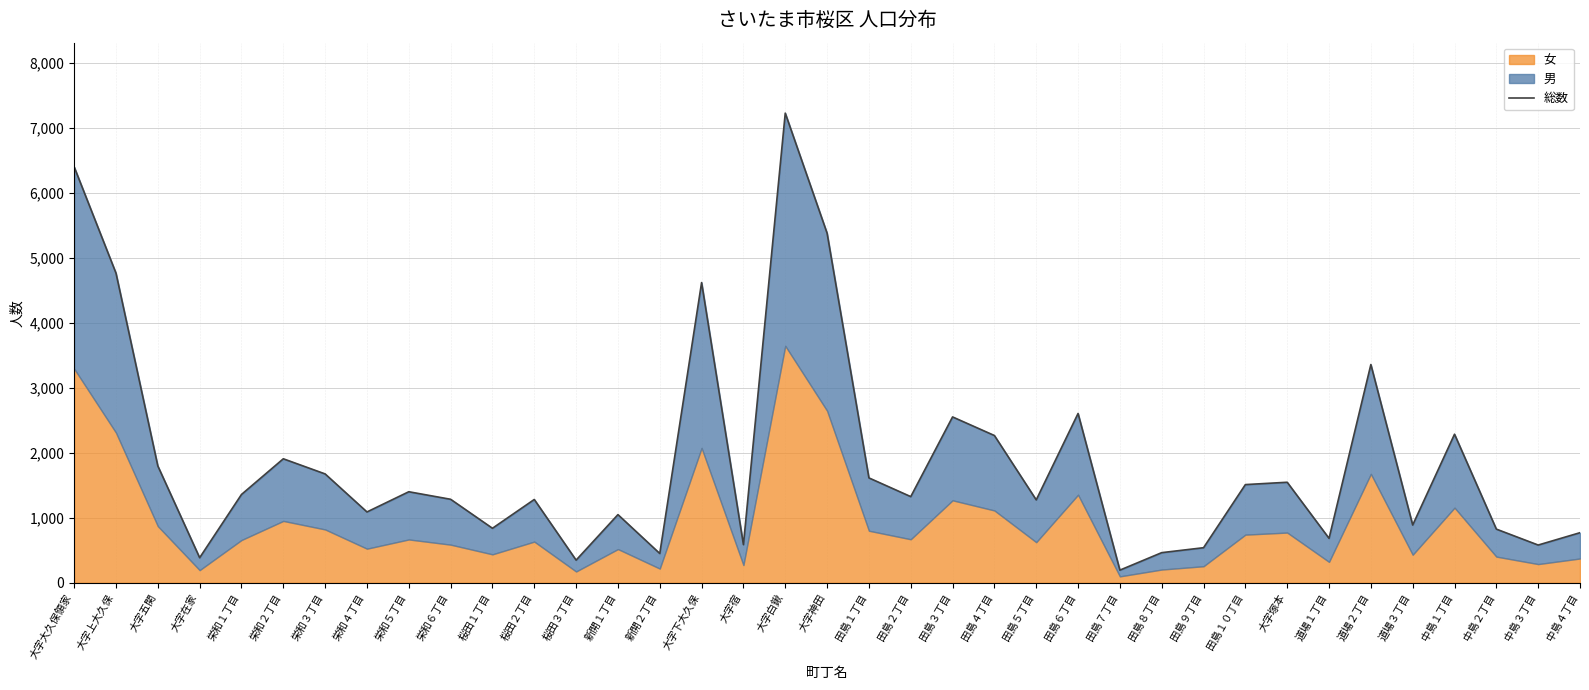

At which label is the value closest to 3710?

道場２丁目